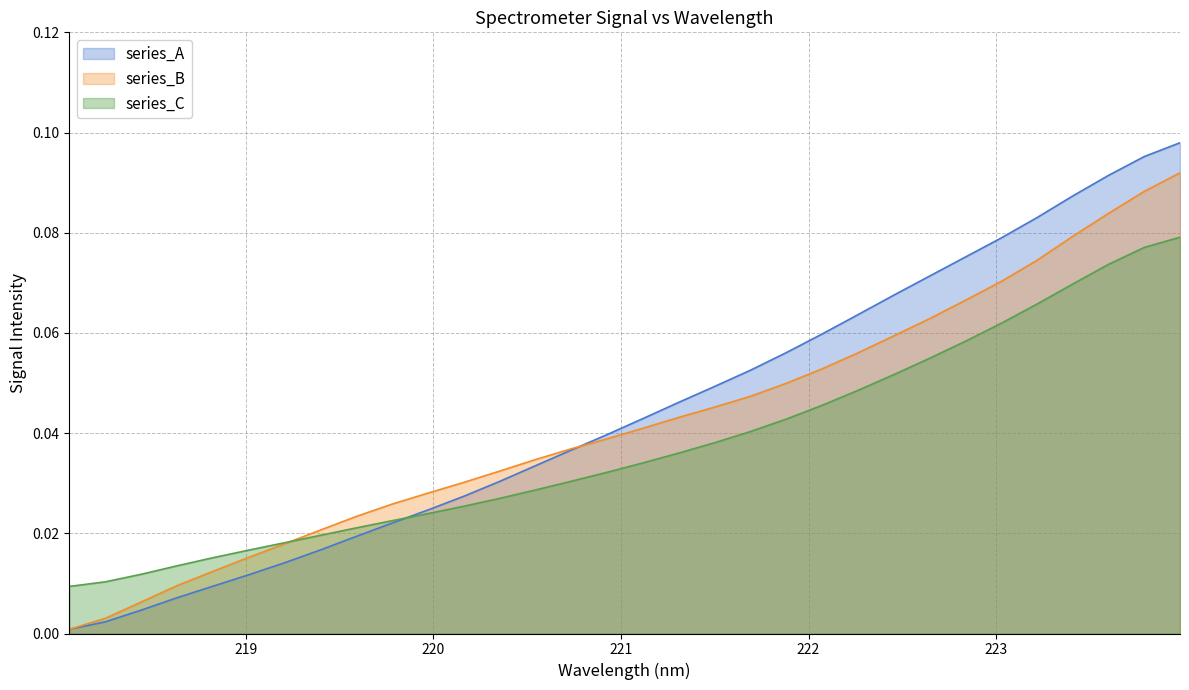

How many lines are shown in the chart?

3